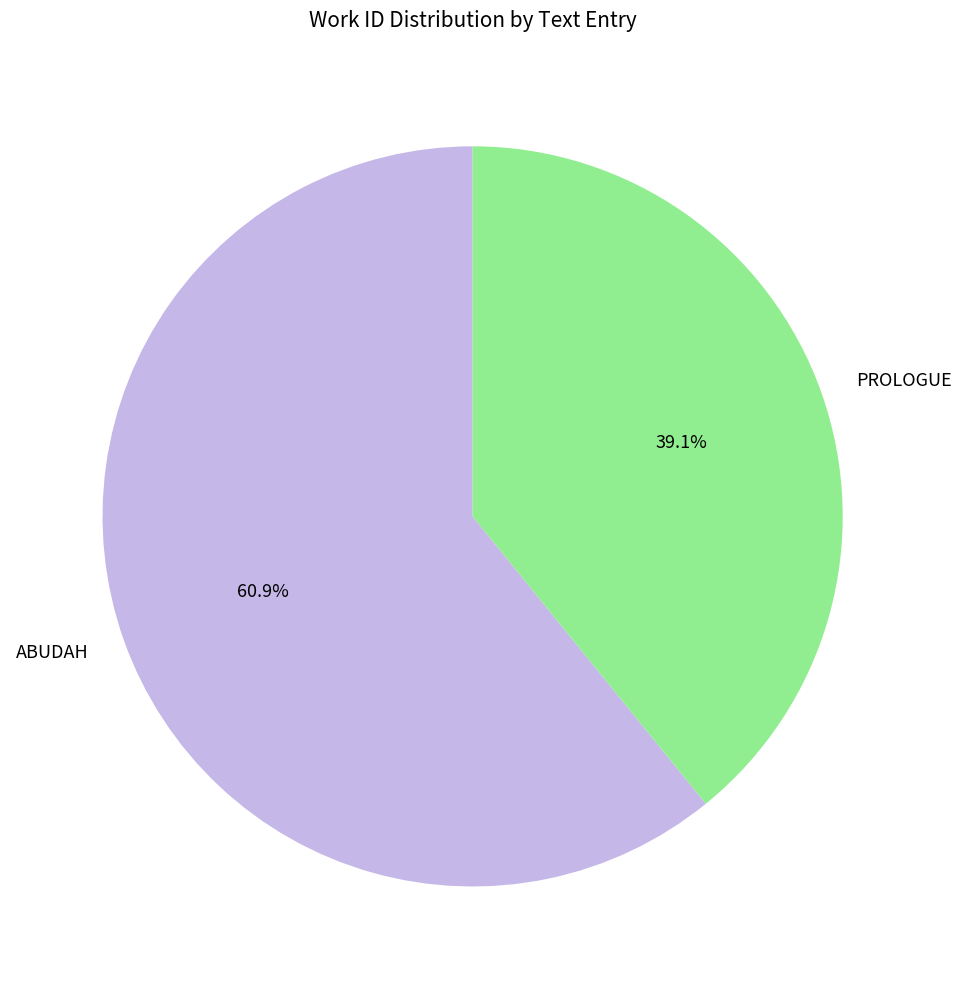

To the nearest percent, what is the difference between the largest and smallest slice percentages?

22%